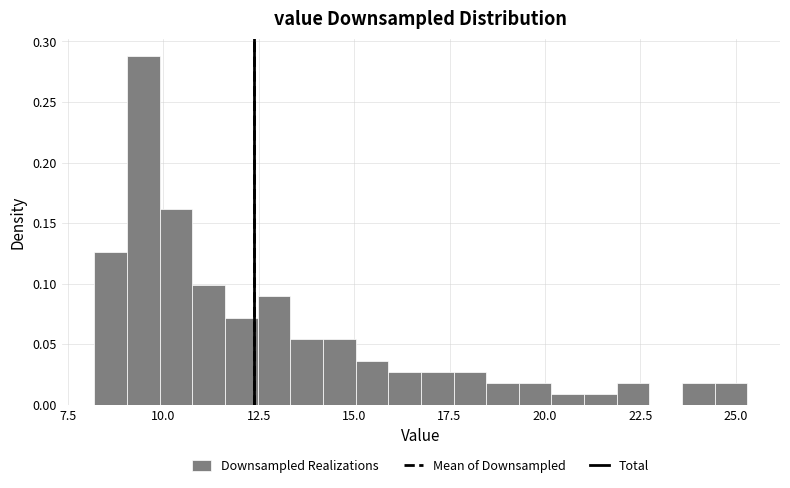

Read against the x-axis, roughly where is the centre of the tallest bar?

9.5